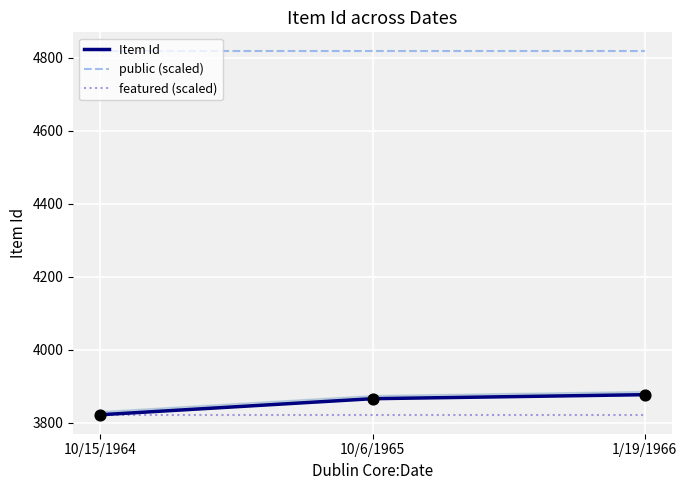

What is the total value across all series at 10/6/1965?

12506